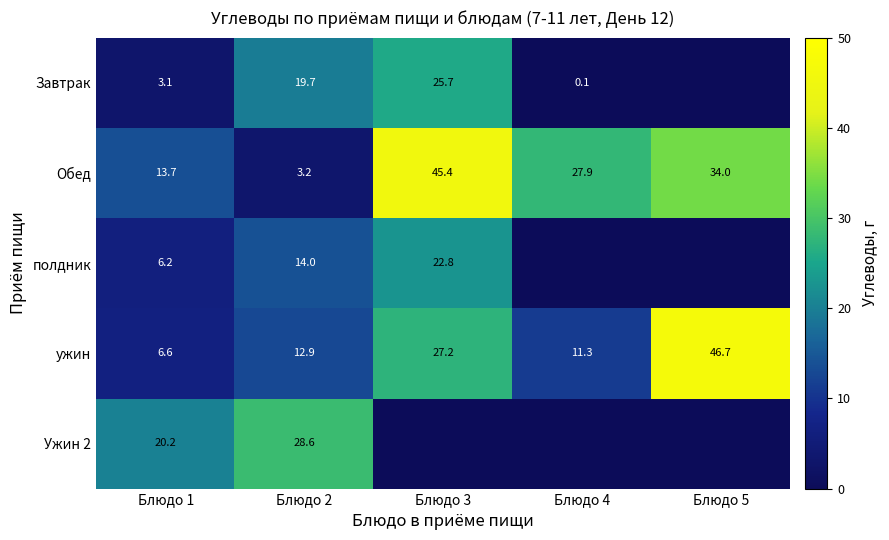

How many data points in Обед are less than 27?

2